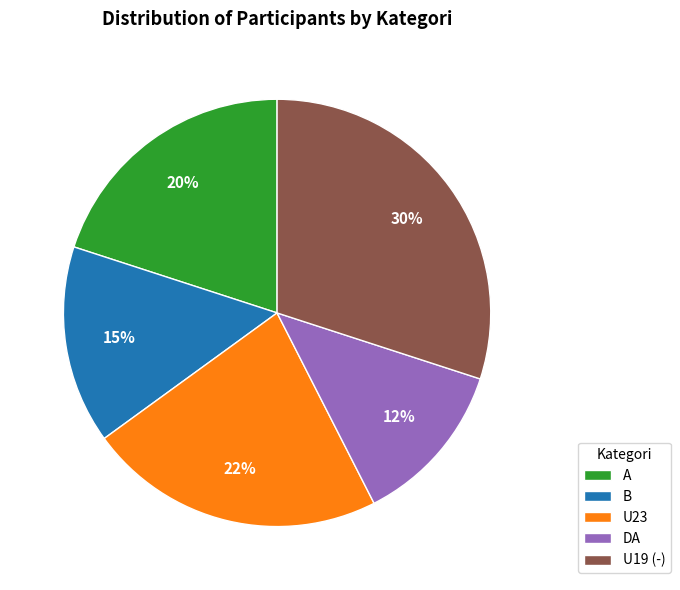

Combined, do B and A account for over 50%?

No